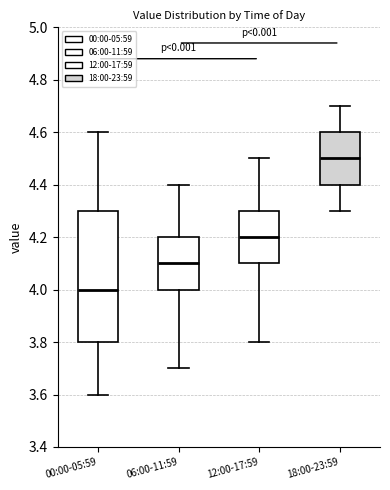

Reading left to right, transcribe this box plot: for each box, give where its median line is, the range the box spans, and where its two whiskers end, as read against the y-axis. The values are not printed on the chart, so give them approximately, as read against the axis.

00:00-05:59: median 4.0, box 3.8 to 4.3, whiskers 3.6 to 4.6
06:00-11:59: median 4.1, box 4.0 to 4.2, whiskers 3.7 to 4.4
12:00-17:59: median 4.2, box 4.1 to 4.3, whiskers 3.8 to 4.5
18:00-23:59: median 4.5, box 4.4 to 4.6, whiskers 4.3 to 4.7